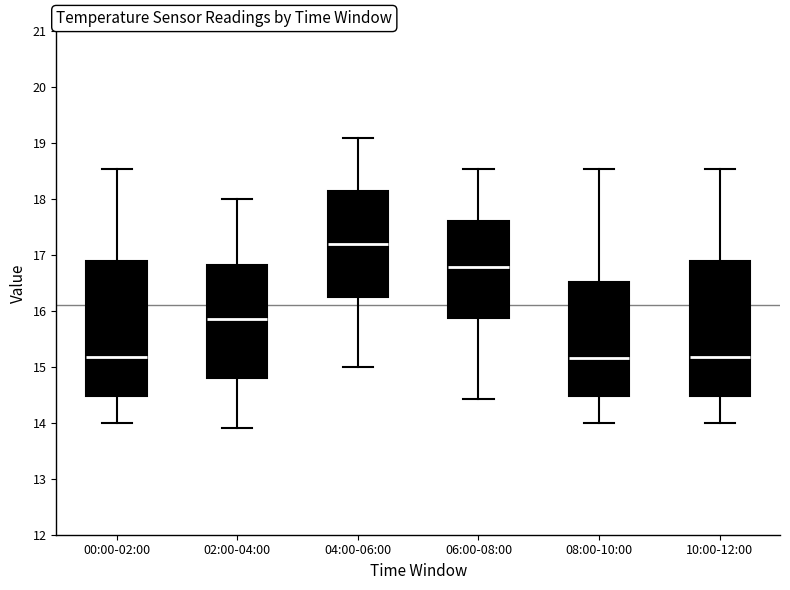

Reading left to right, transcribe this box plot: for each box, give where its median line is, the range the box spans, and where its two whiskers end, as read against the y-axis. The values are not printed on the chart, so give them approximately, as read against the axis.

00:00-02:00: median 15.2, box 14.5 to 16.9, whiskers 14.0 to 18.5
02:00-04:00: median 15.9, box 14.8 to 16.8, whiskers 13.9 to 18.0
04:00-06:00: median 17.2, box 16.3 to 18.2, whiskers 15.0 to 19.1
06:00-08:00: median 16.8, box 15.9 to 17.6, whiskers 14.4 to 18.5
08:00-10:00: median 15.2, box 14.5 to 16.5, whiskers 14.0 to 18.5
10:00-12:00: median 15.2, box 14.5 to 16.9, whiskers 14.0 to 18.5